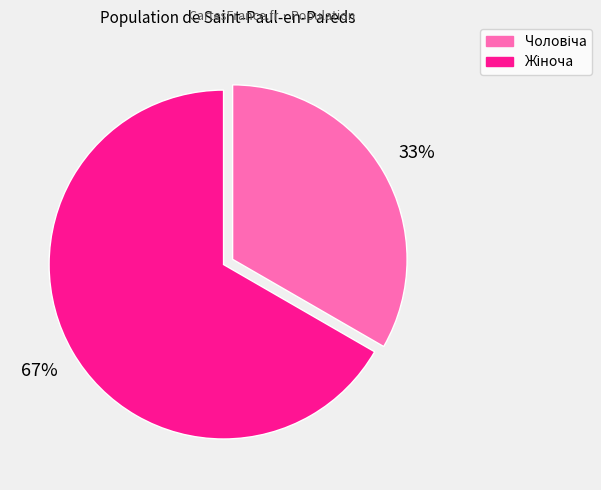

Is there any slice that represents more than half of the pie?

Yes